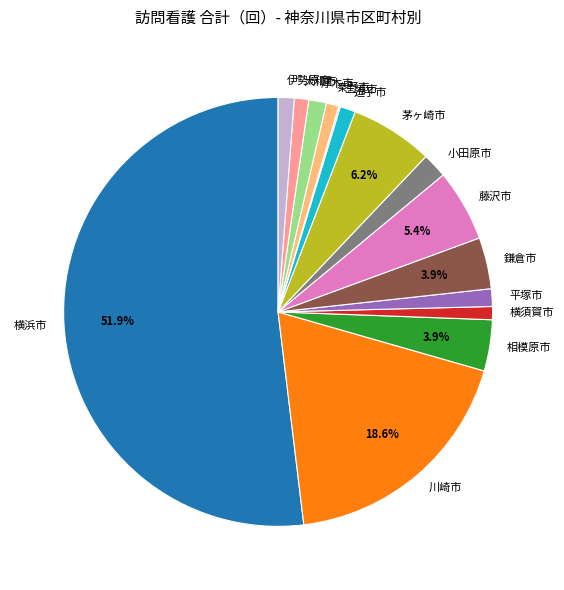

What is the largest slice in the pie chart?

横浜市